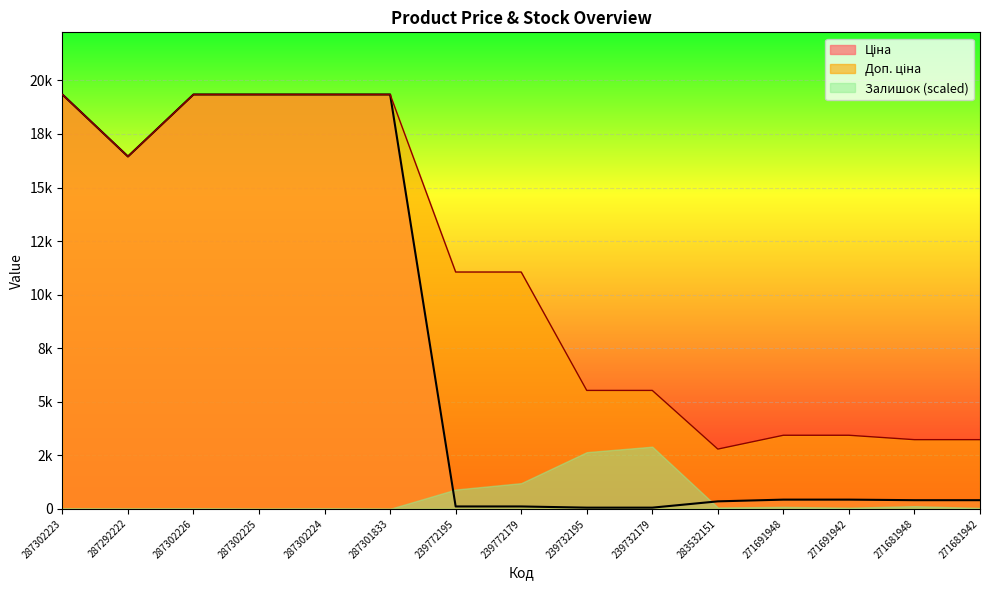

The Доп. ціна series shows 19343.1 at 287301833. True or false?

True